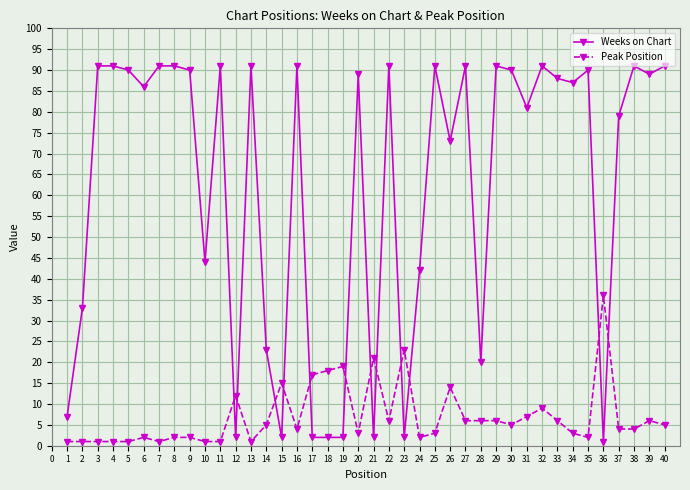

What is the average value of the Peak Position series?

7